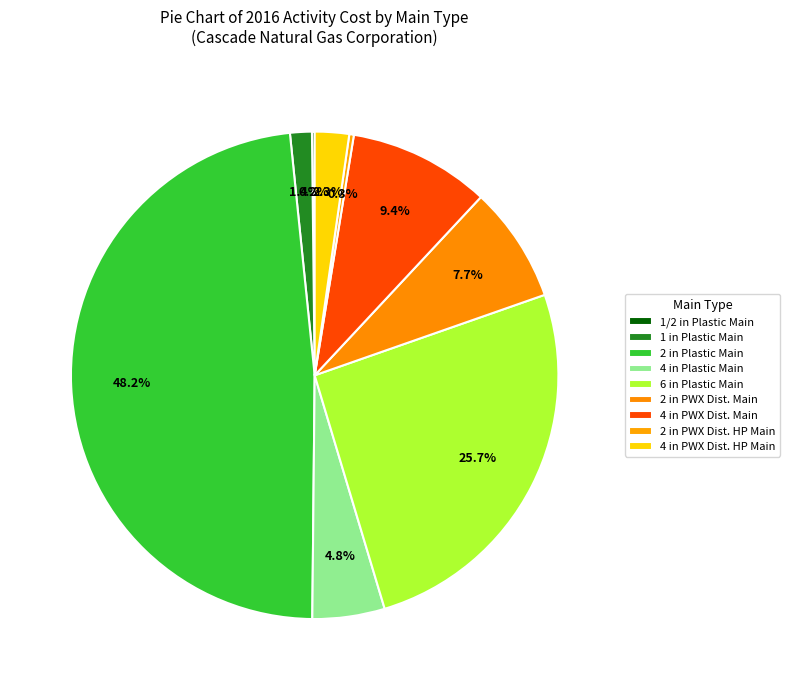

To the nearest percent, what portion does 4 in Plastic Main represent?

5%